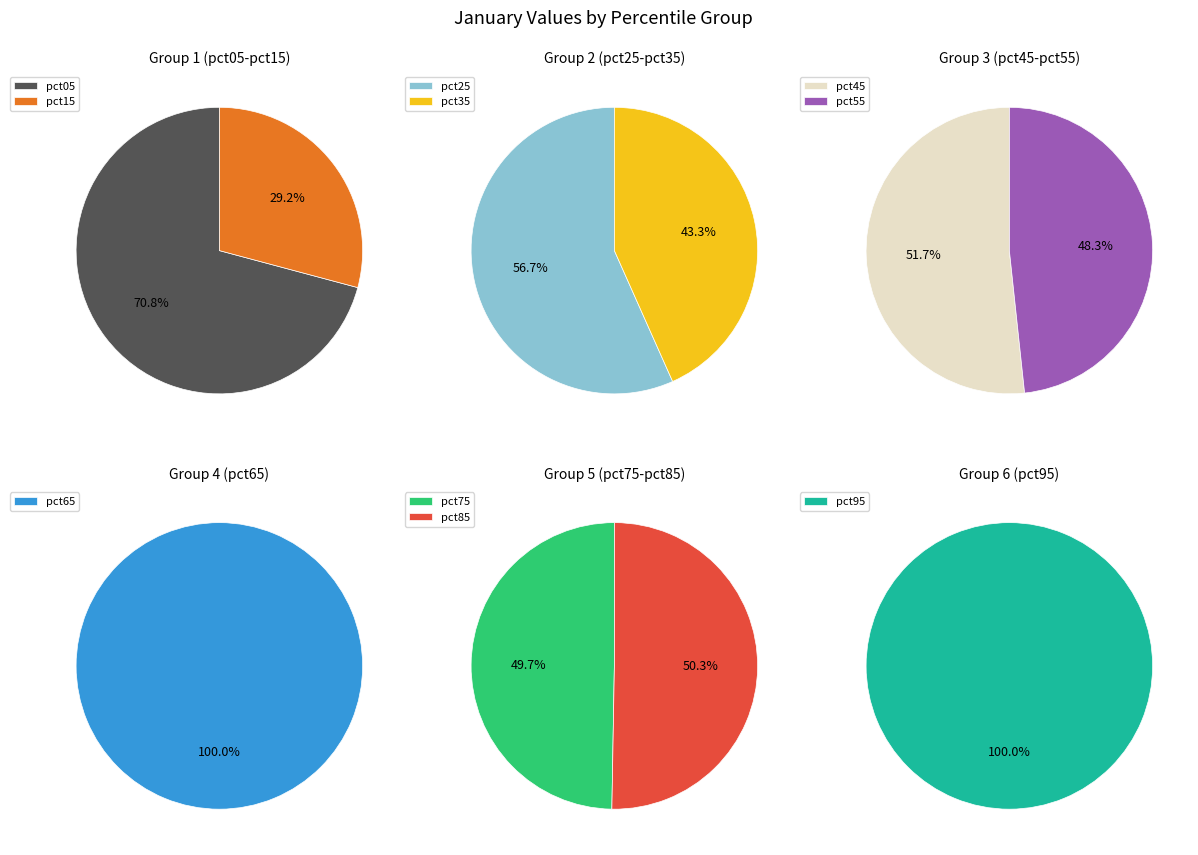

Which category has the biggest portion of the pie?

pct05